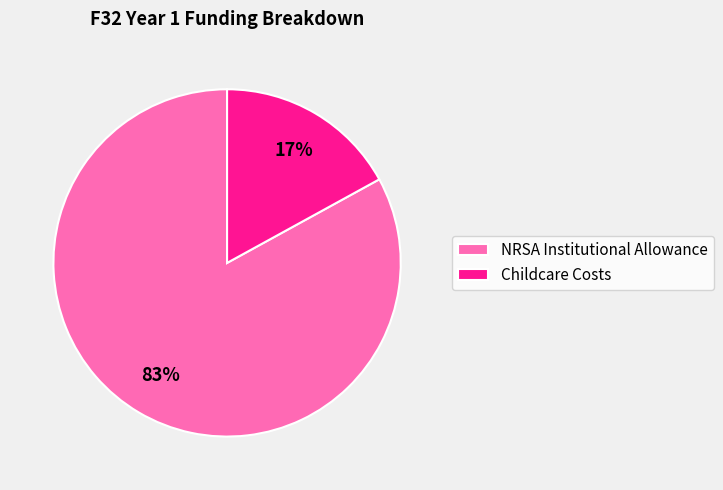

Which has a higher value, Childcare Costs or NRSA Institutional Allowance?

NRSA Institutional Allowance